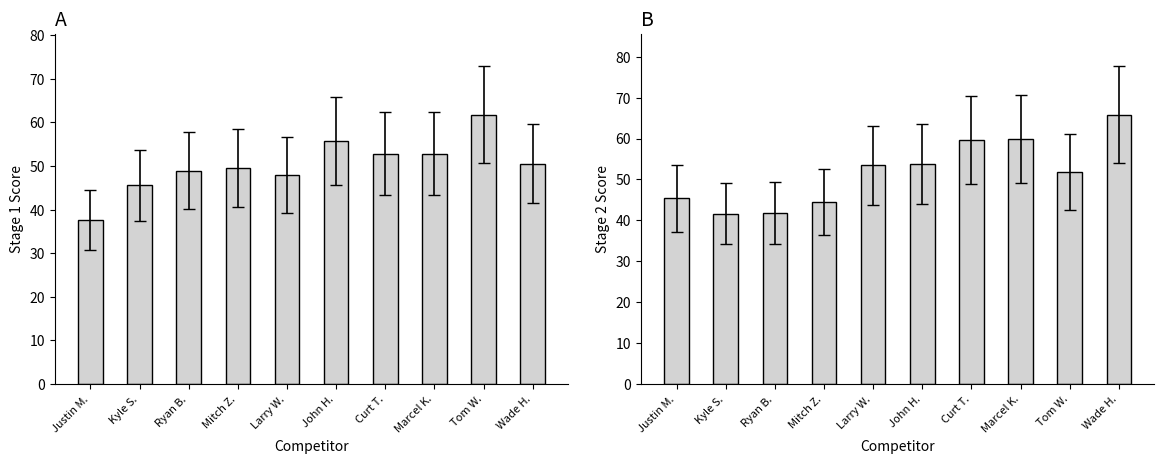

What is the total value across all series at John H.?

109.6